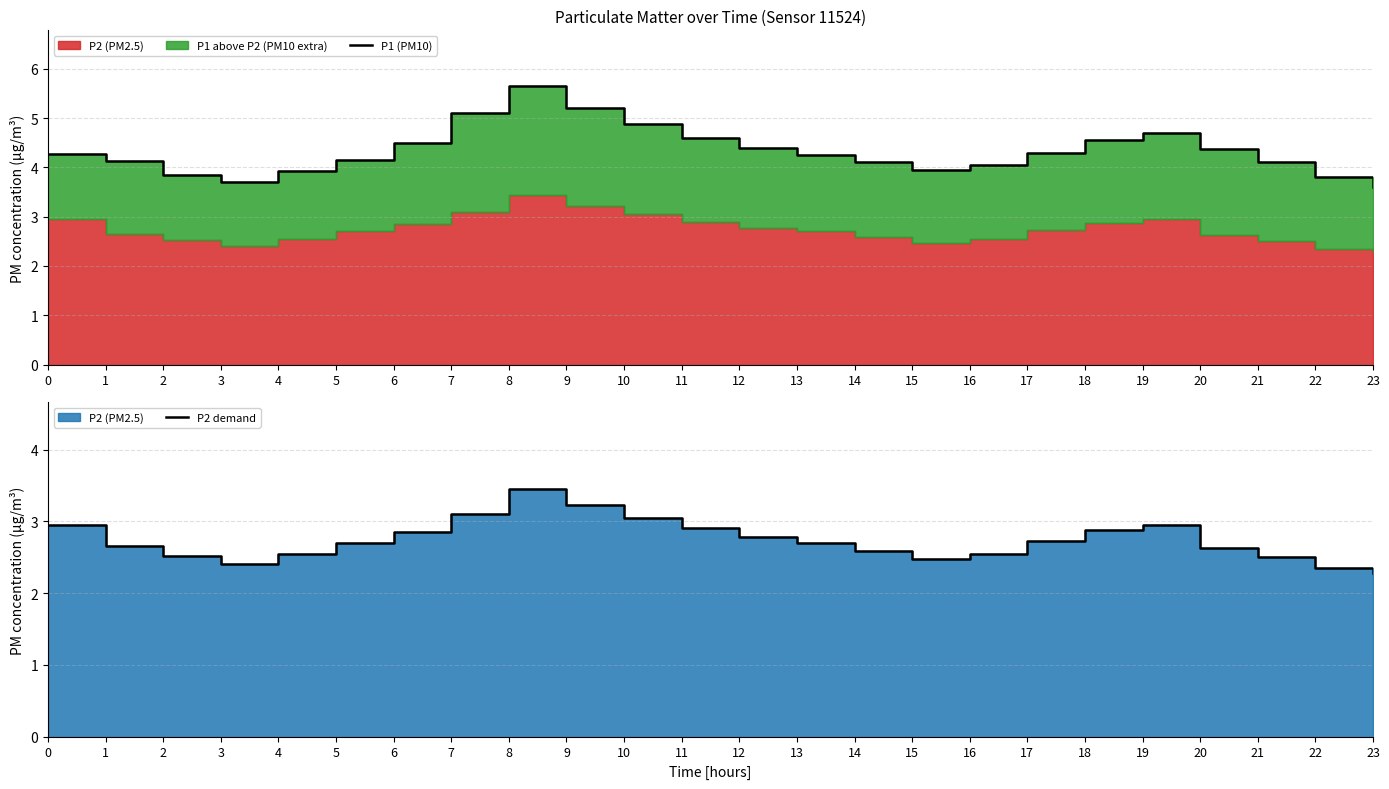

What is the sum of the P1 (PM10) values at 21 and 10?

9.0